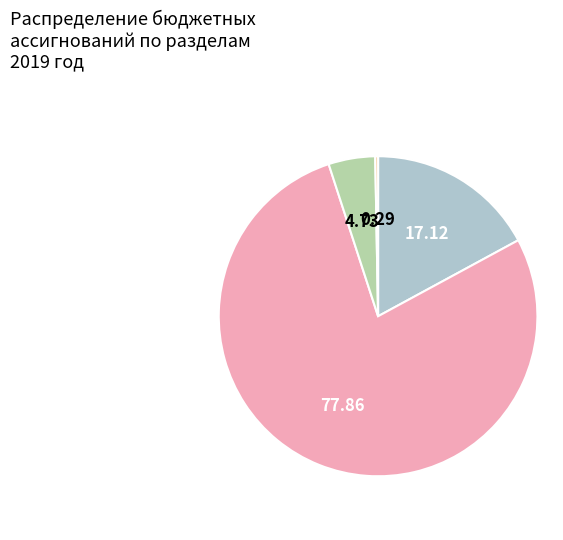

Is there a majority slice in this chart?

Yes